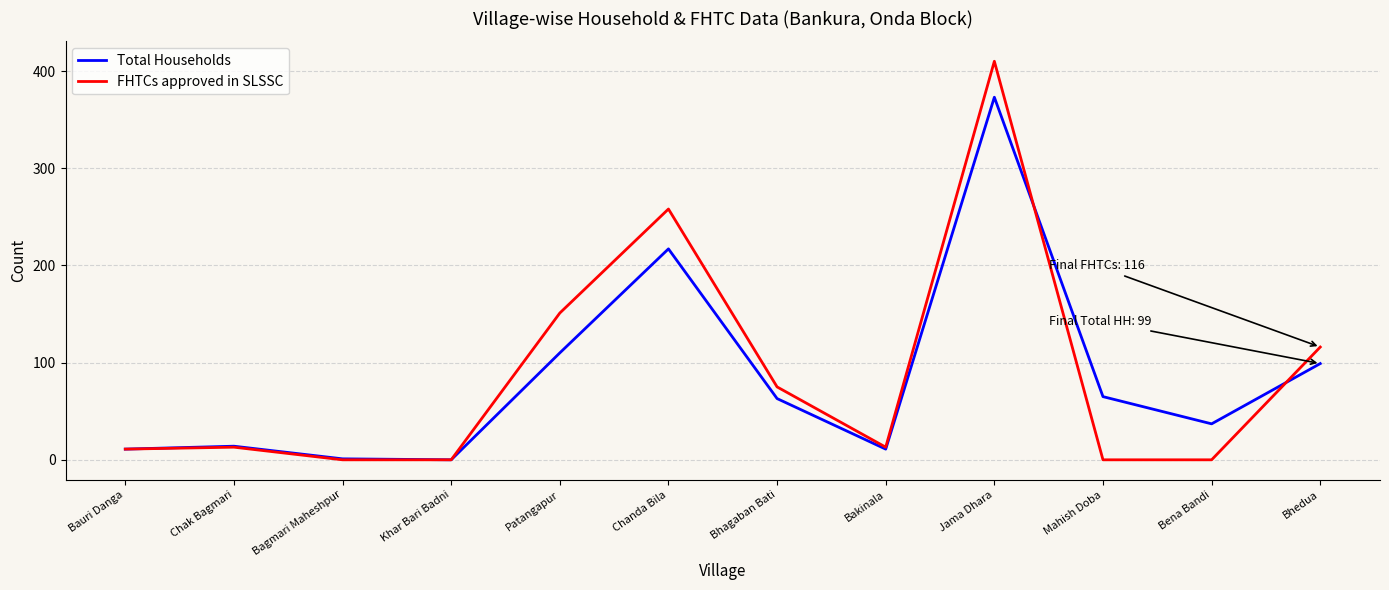

Rank the series by their maximum value, from highest to lowest.

FHTCs approved in SLSSC, Total Households